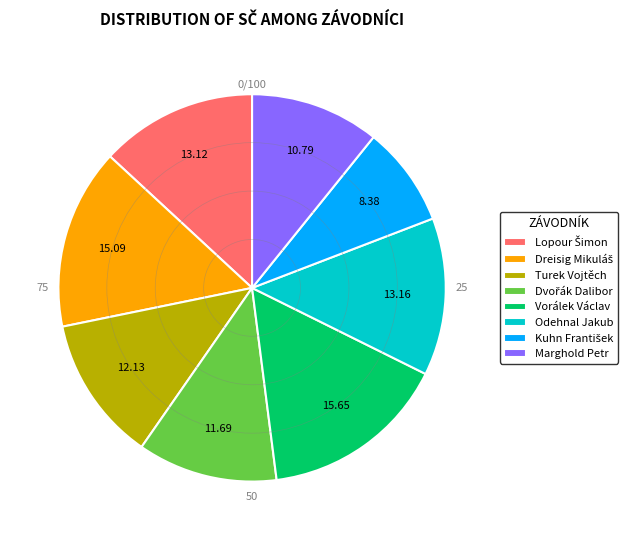

Is there any slice that represents more than half of the pie?

No